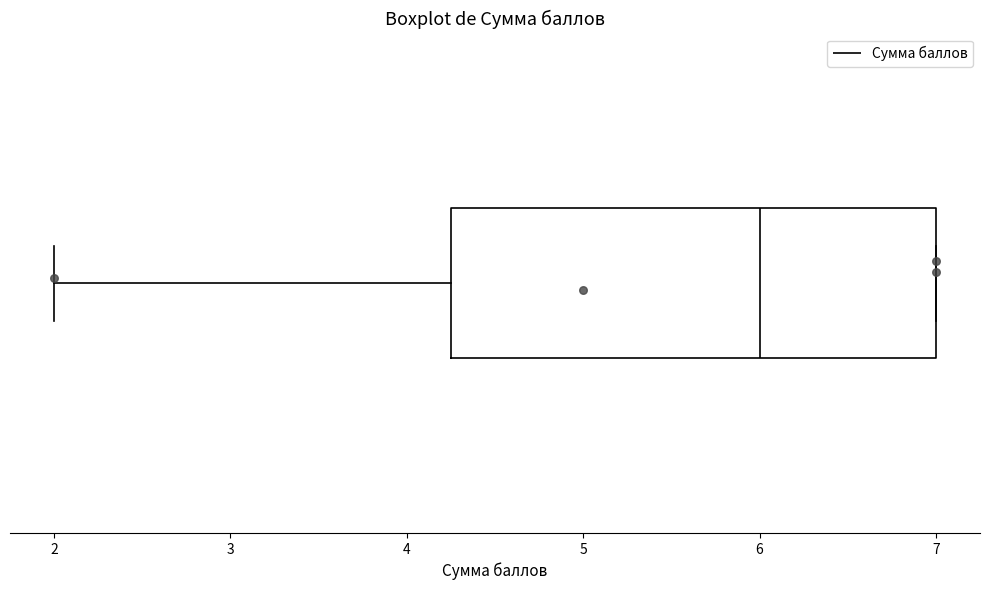

Where does the left whisker of the box end on the x-axis? The values are not printed on the chart, so give them approximately, as read against the axis.

2.0